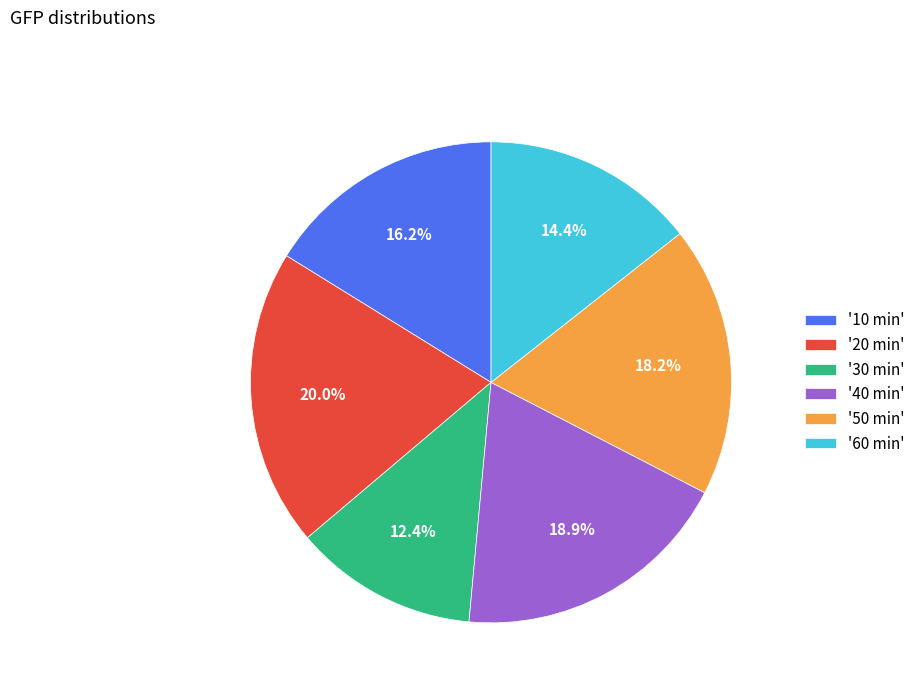

Does '50 min' represent more than half of the total?

No